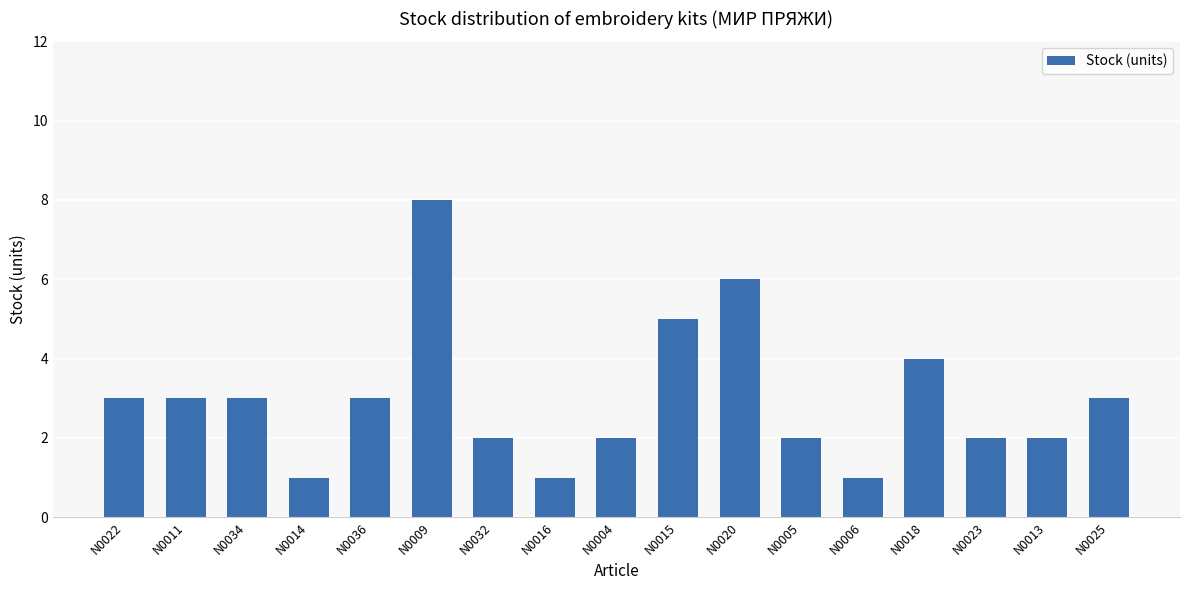

What is the sum of the values at N0014 and N0022?

4